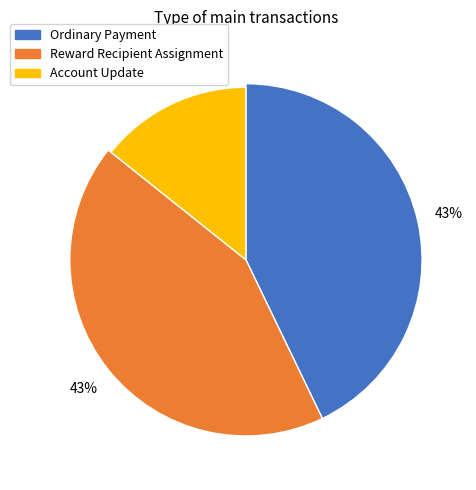

Combined, do Account Update and Ordinary Payment account for over 50%?

Yes